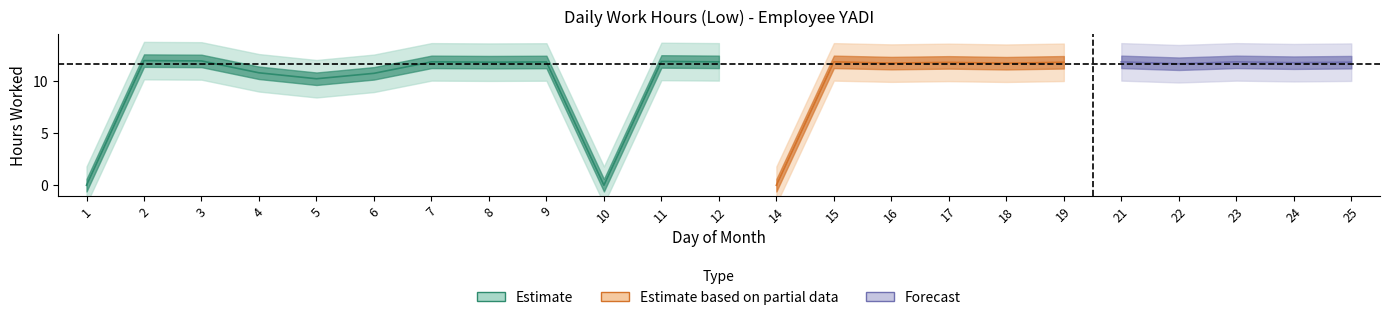

Which has a higher value, 10 or 7?

7